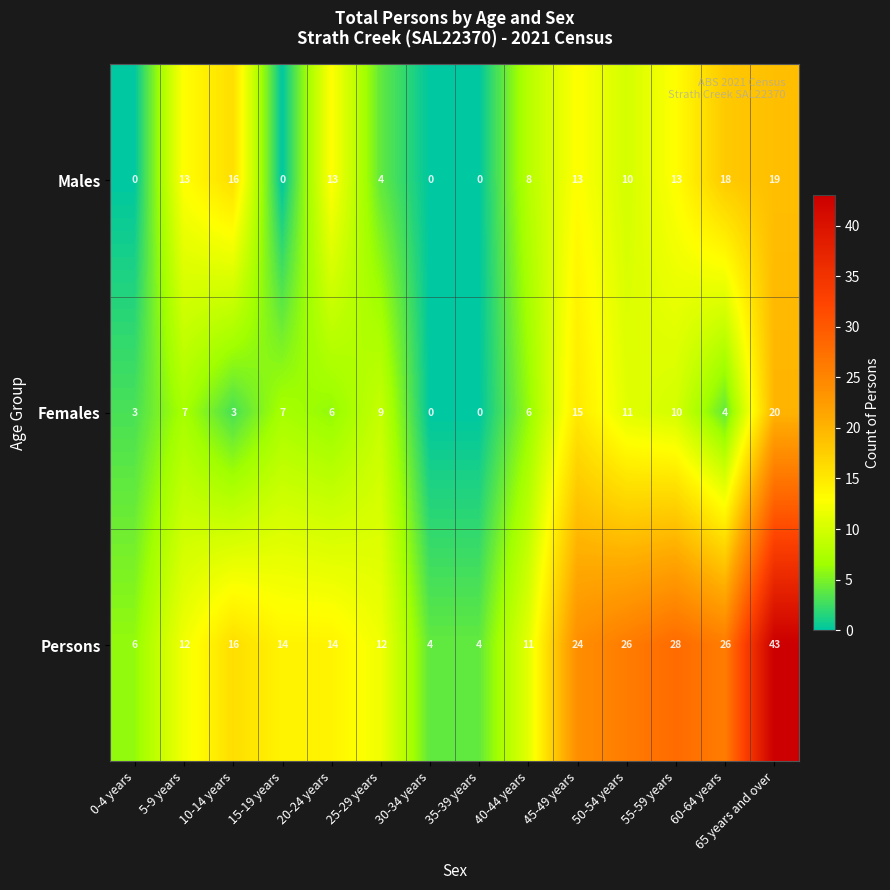

List the series in order of their overall mean, highest first.

Persons, Males, Females